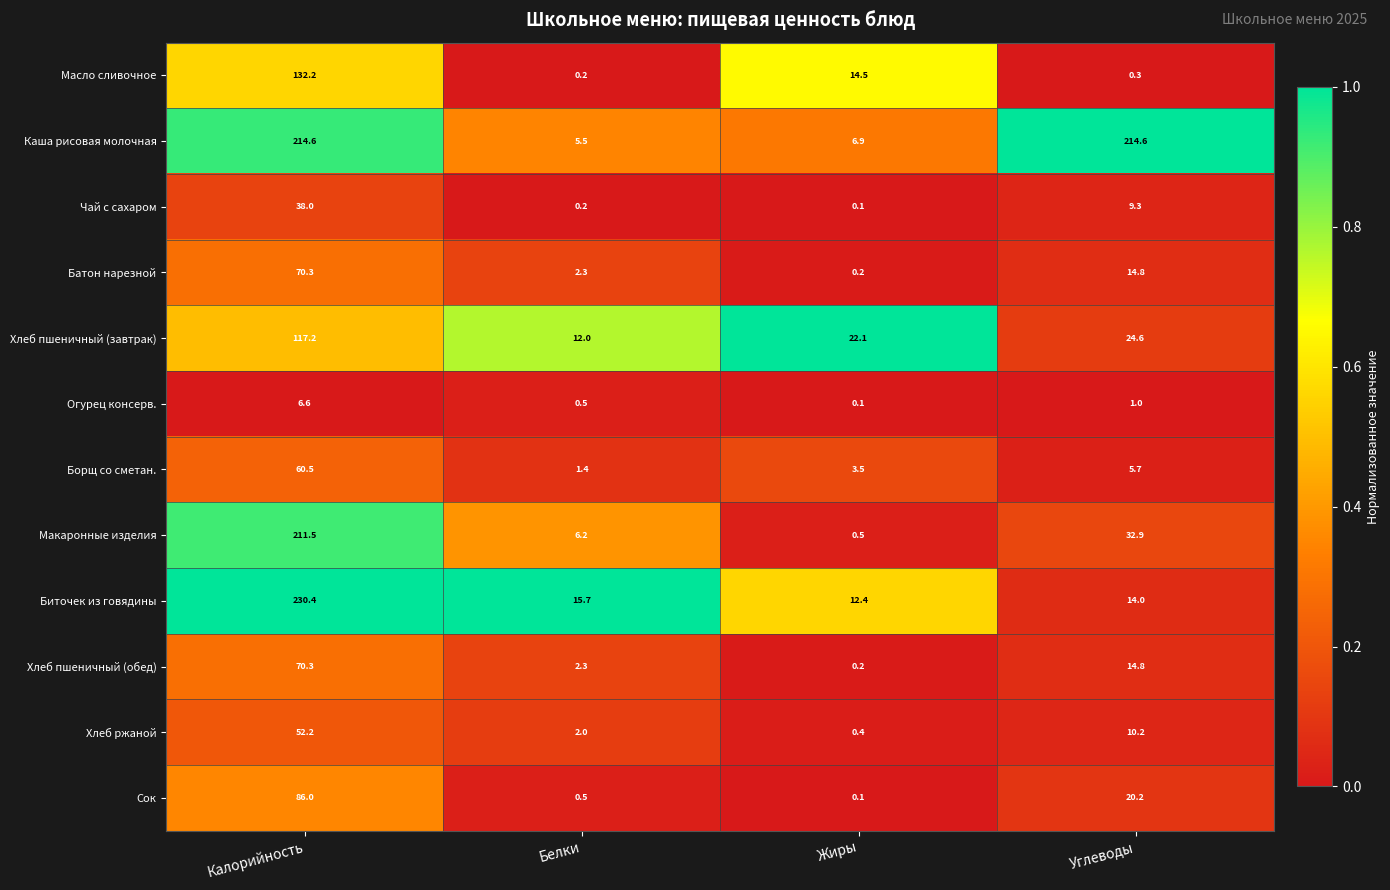

At which category is the sum across all series the highest?

Калорийность